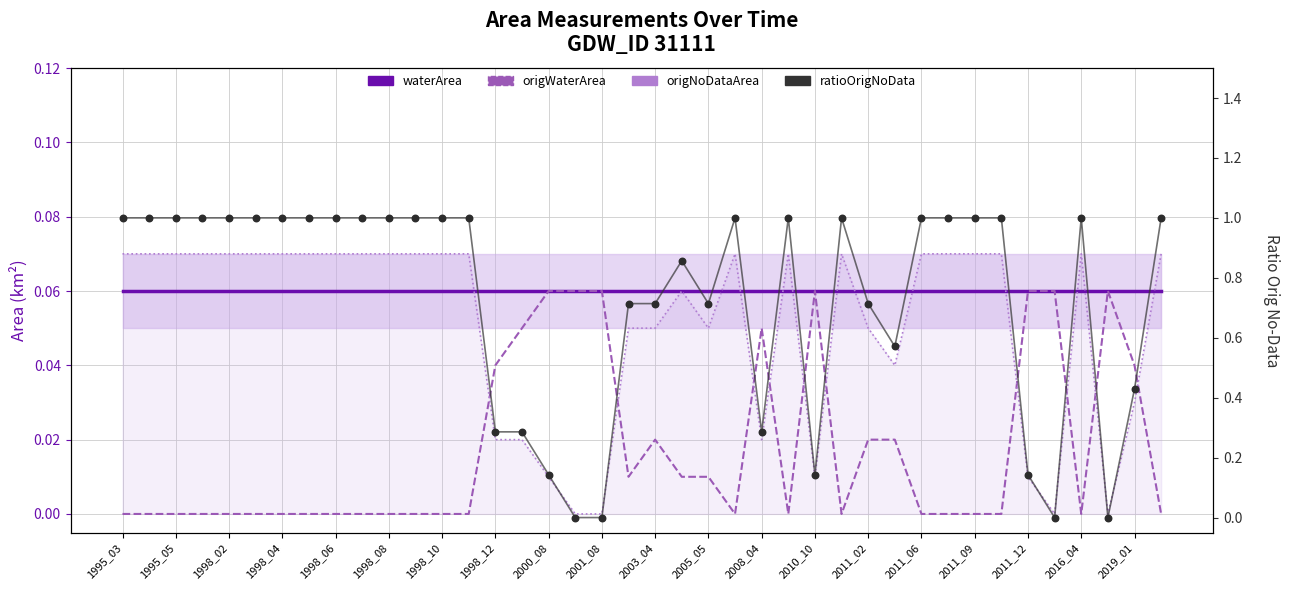

What are all the series names shown in the legend?

waterArea, origWaterArea, origNoDataArea, ratioOrigNoData